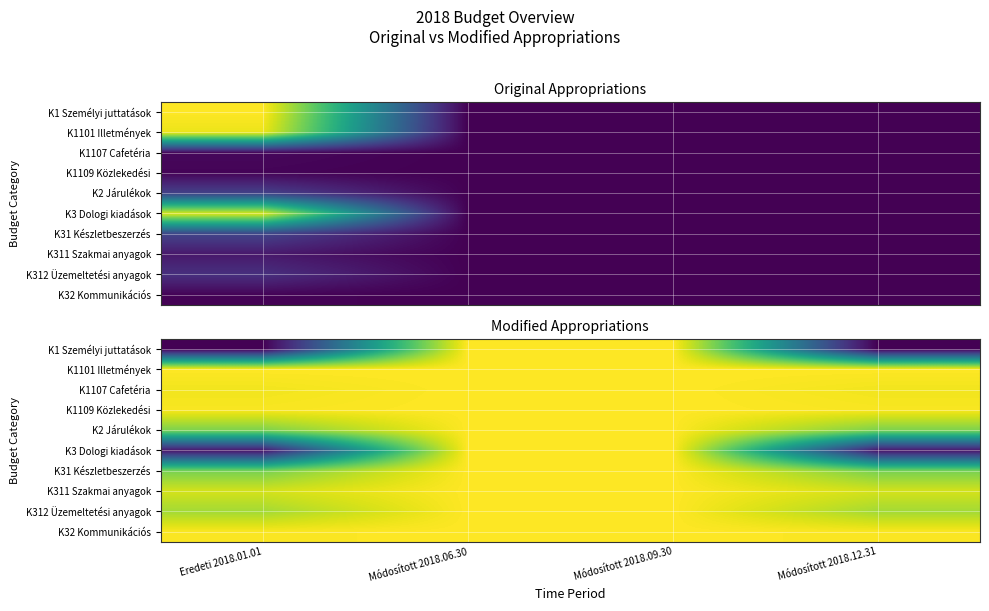

At which category does the chart reach its minimum across all series?

Eredeti 2018.01.01